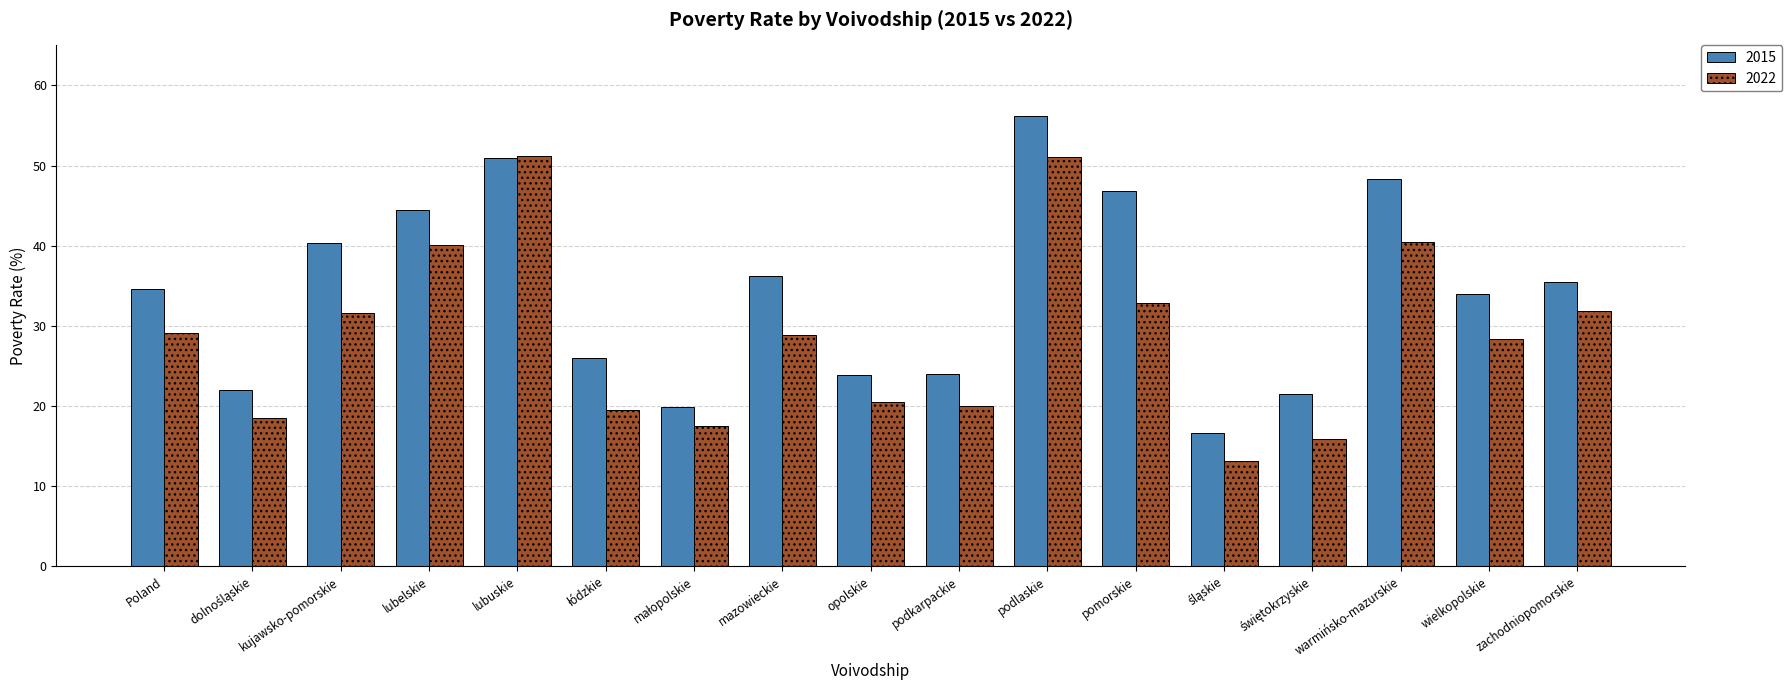

What position from the right is pomorskie?

6